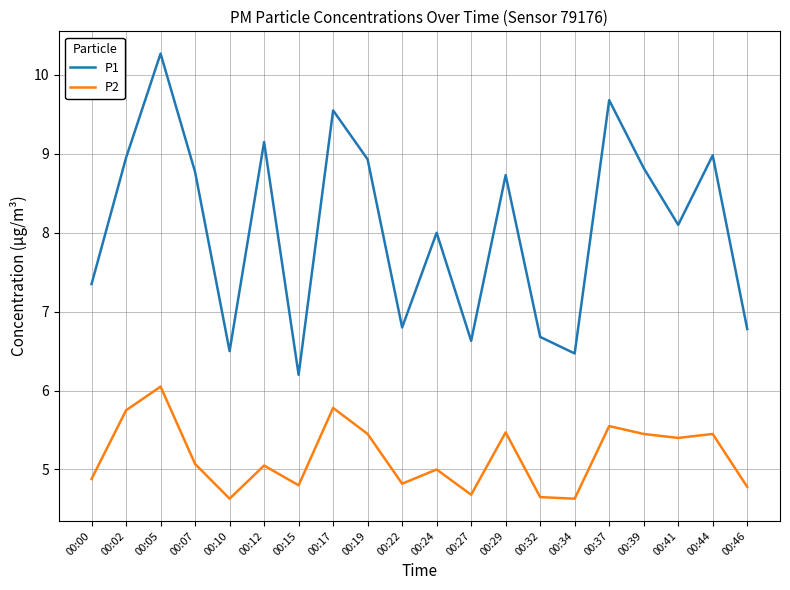

Read the P1 value at 00:34.

6.5